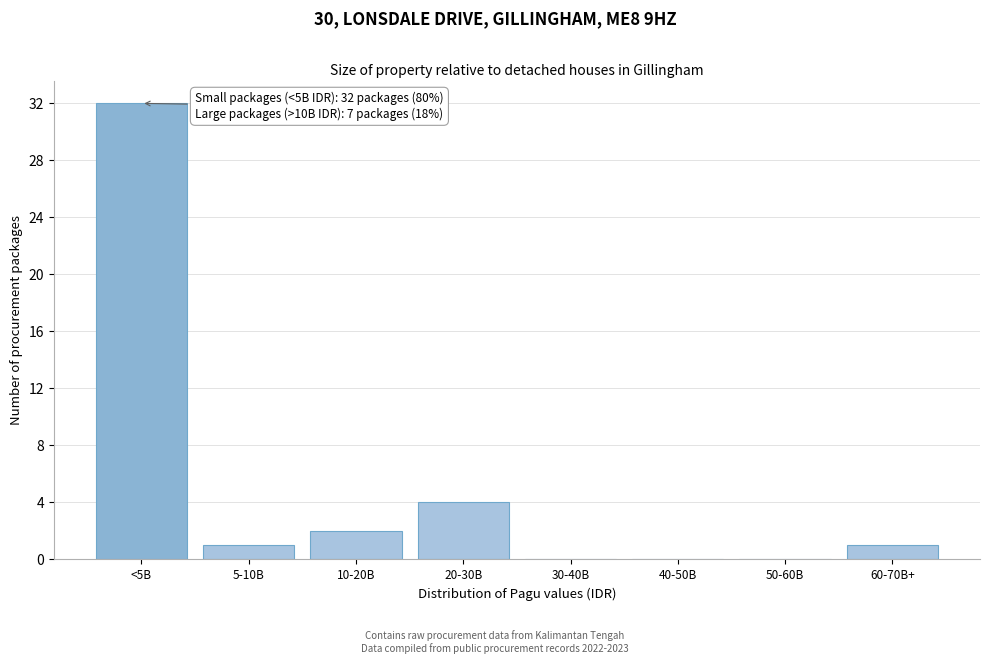

Reading right to left, what are all the values shown in this chart?

60-70B+=1	50-60B=0	40-50B=0	30-40B=0	20-30B=4	10-20B=2	5-10B=1	<5B=32